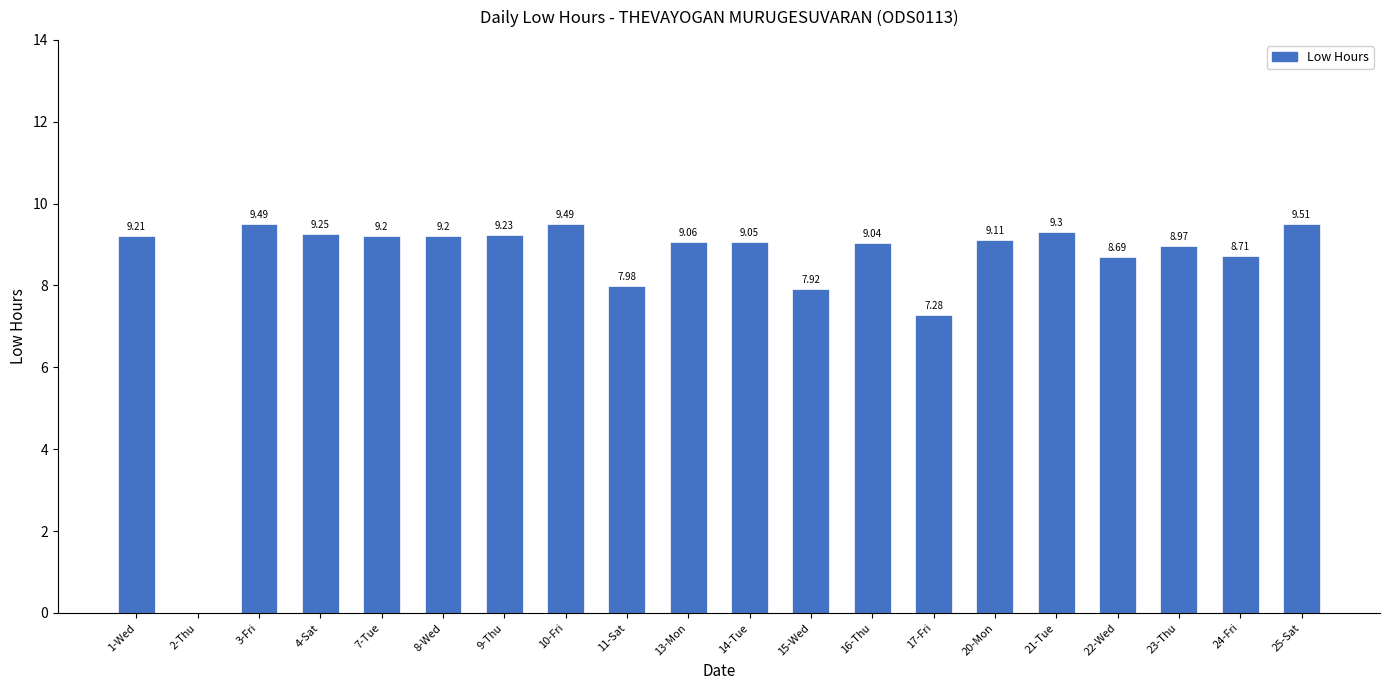

What is the maximum value shown in the chart?

9.5